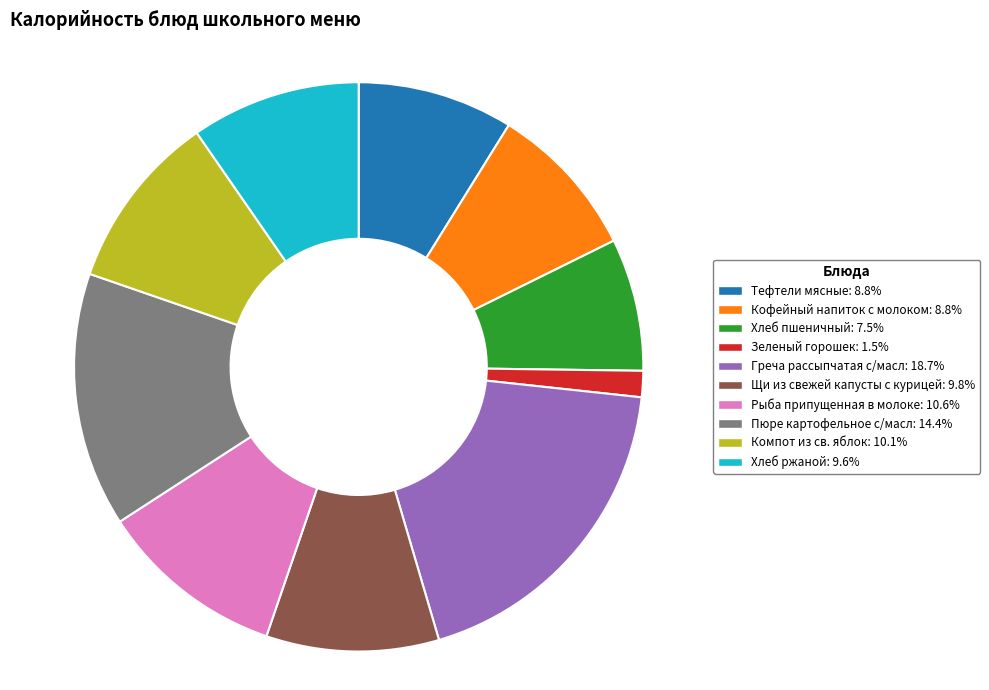

Approximately how many times larger is the value at Компот из св. яблок compared to Пюре картофельное с/масл?

0.7